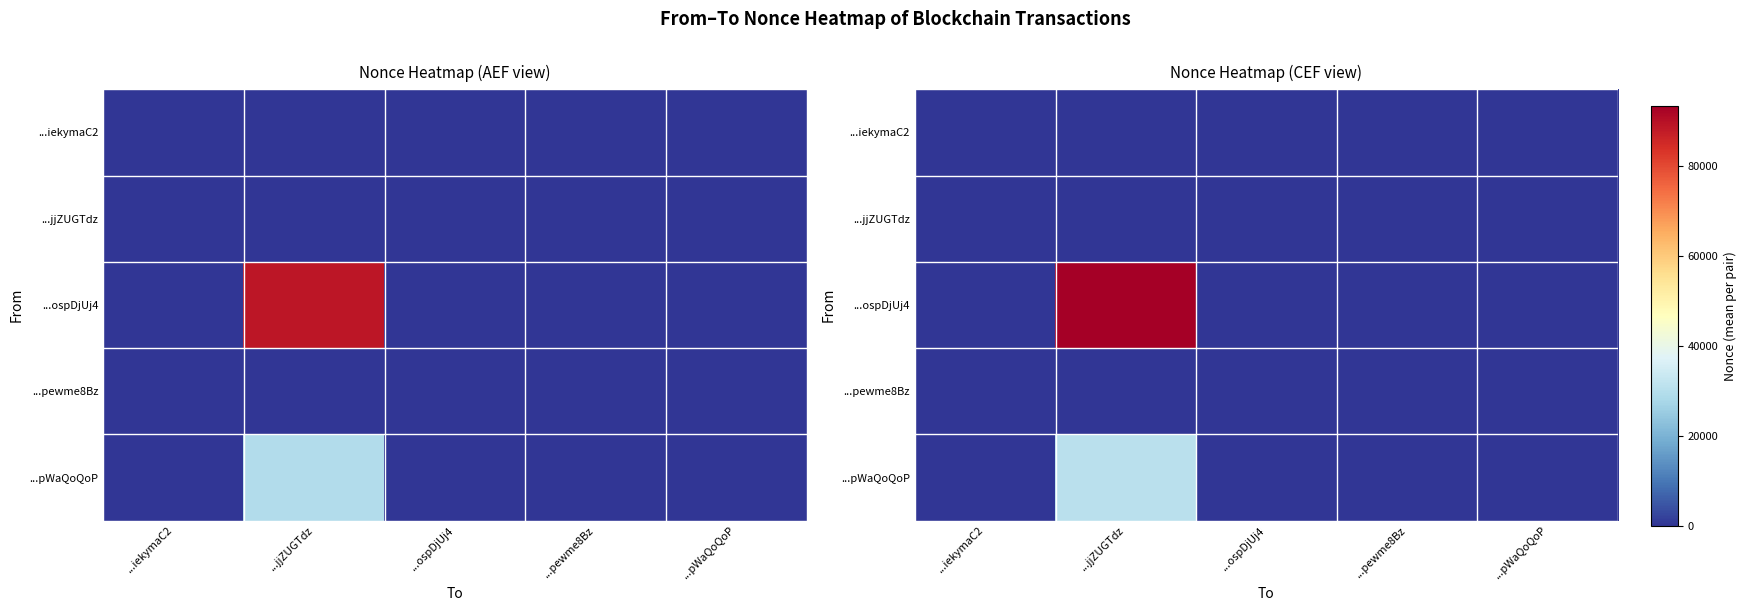

At ...jjZUGTdz, list the series in order from largest to smallest.

...ospDjUj4, ...pWaQoQoP, ...iekymaC2, ...jjZUGTdz, ...pewme8Bz